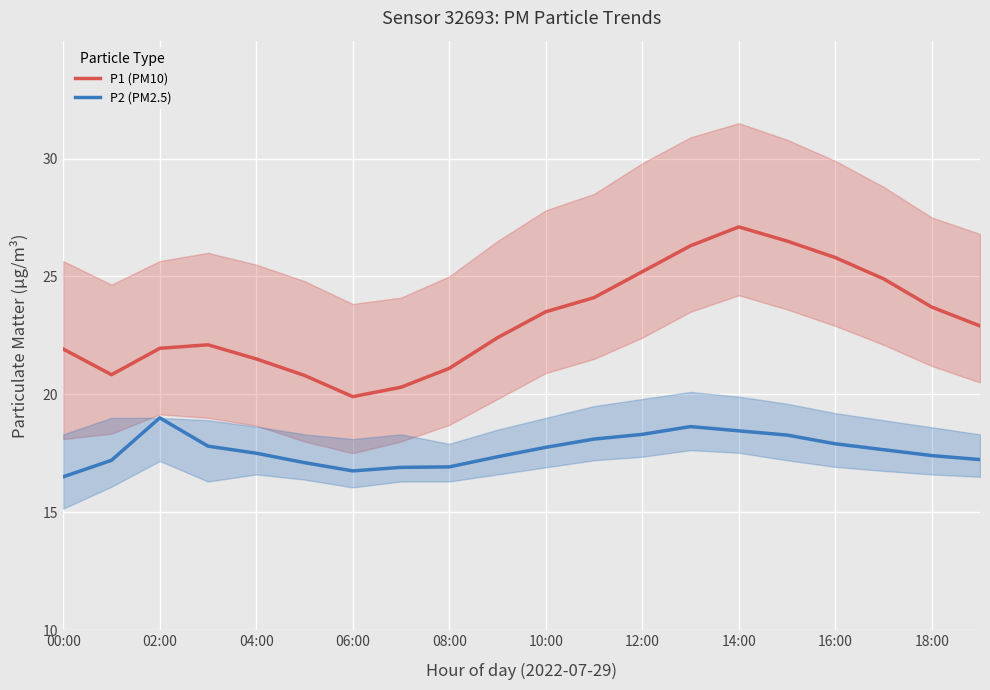

Which series has the widest spread of values?

P1 (PM10)